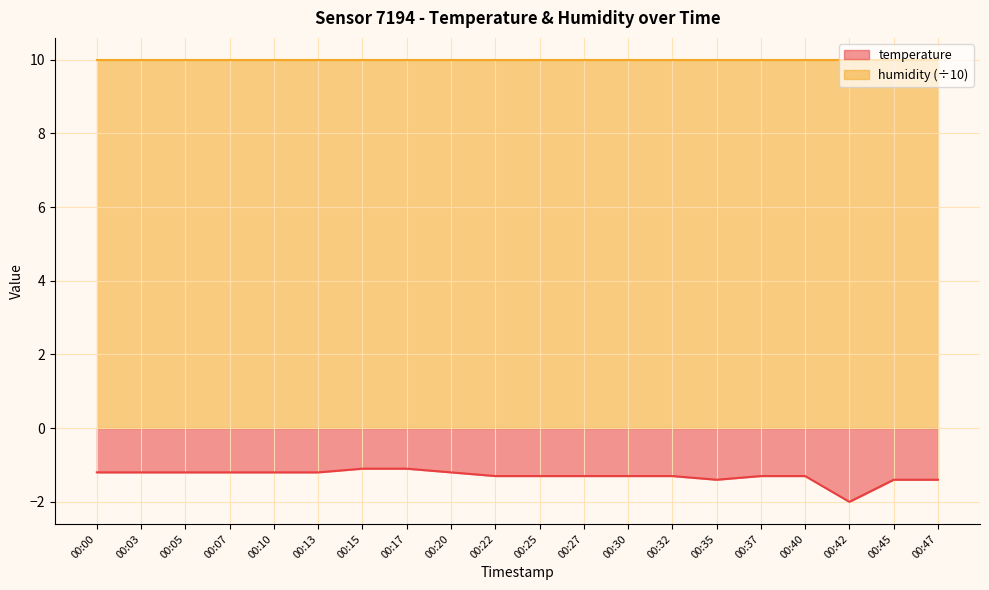

True or false: there are more than 0 points higher than both neighbors.

False